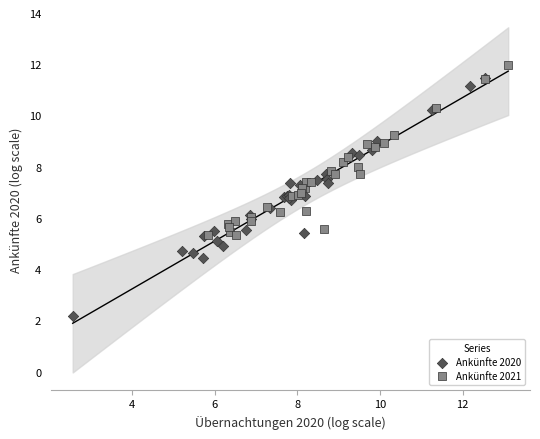

Which series contains the lowest Y value?

Ankünfte 2020